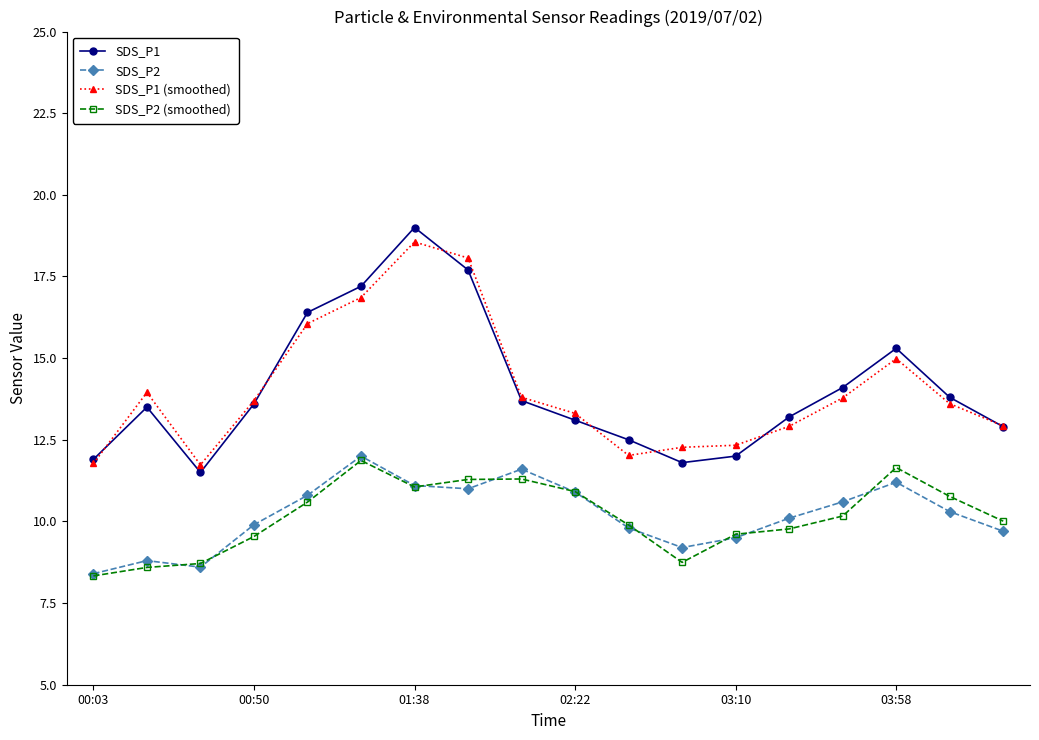

True or false: SDS_P1 has more than 1 points higher than both neighbors.

True